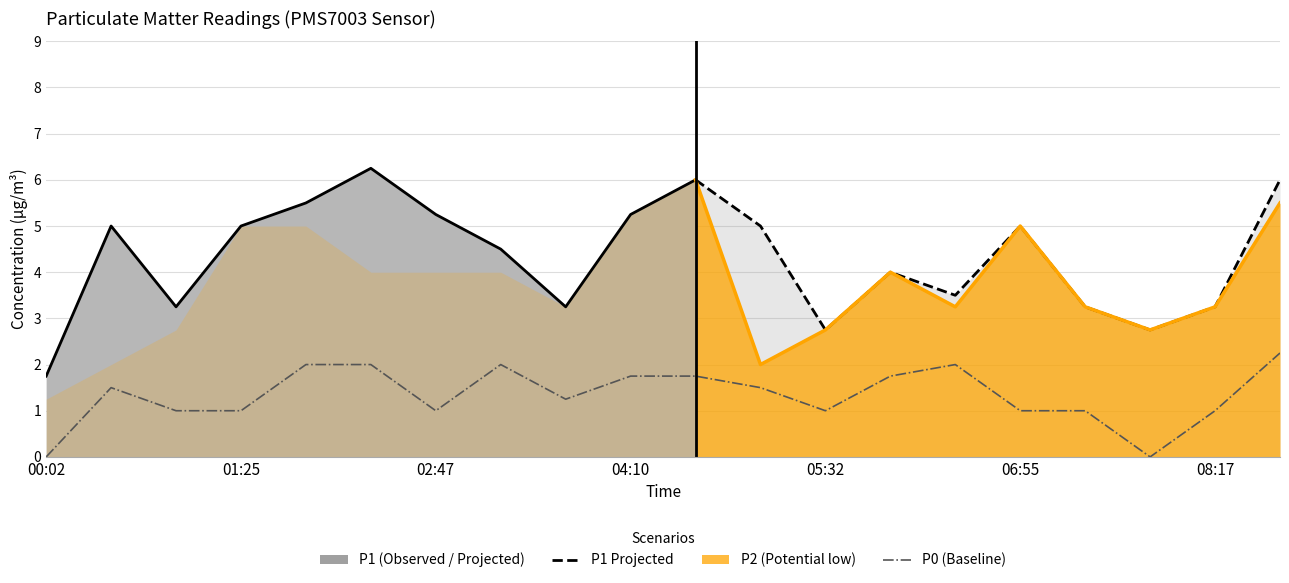

What is the minimum value for P2?

1.2